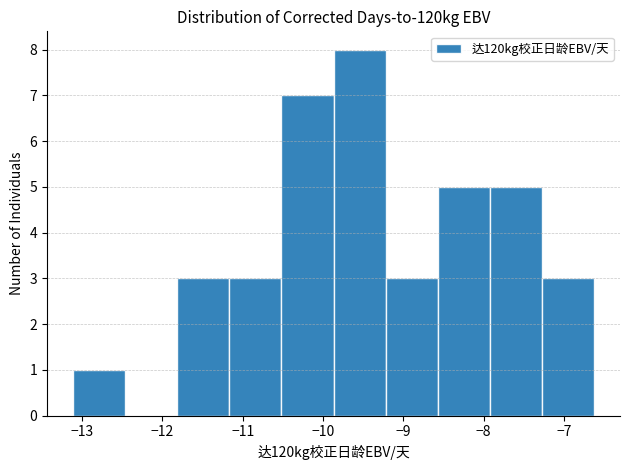

What is the height of the bar covering -7.9 to -7.3 on the x-axis? Neither the bar edges nor the heights are printed on the chart, so give them approximately, as read against the axes.

5